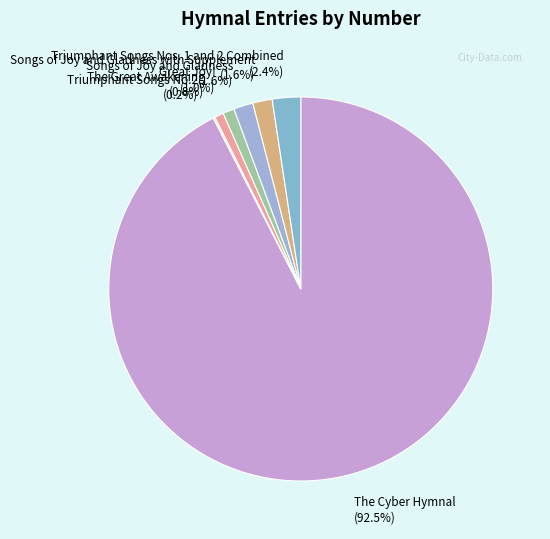

Is there any slice that represents more than half of the pie?

Yes